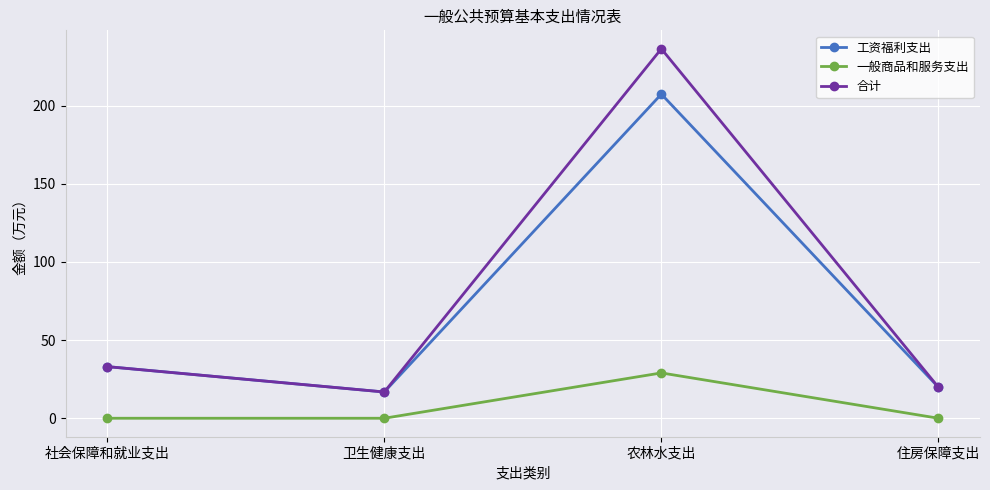

The 一般商品和服务支出 series shows -18.3 at 社会保障和就业支出. True or false?

False